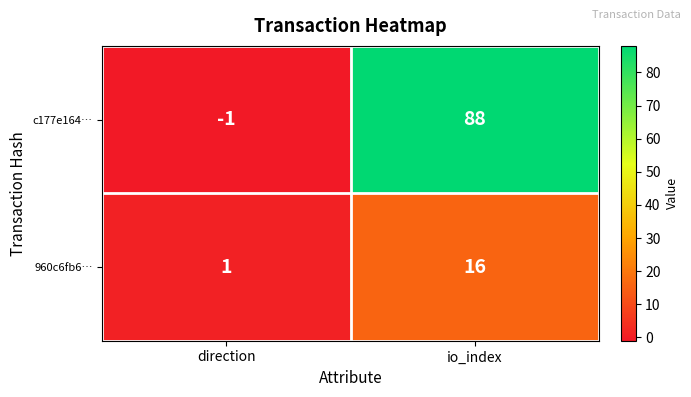

The value of 960c6fb6… at io_index is 8. True or false?

False